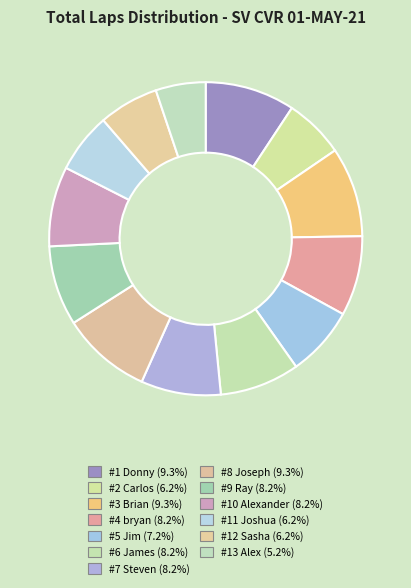

How many slices are in this pie chart?

13